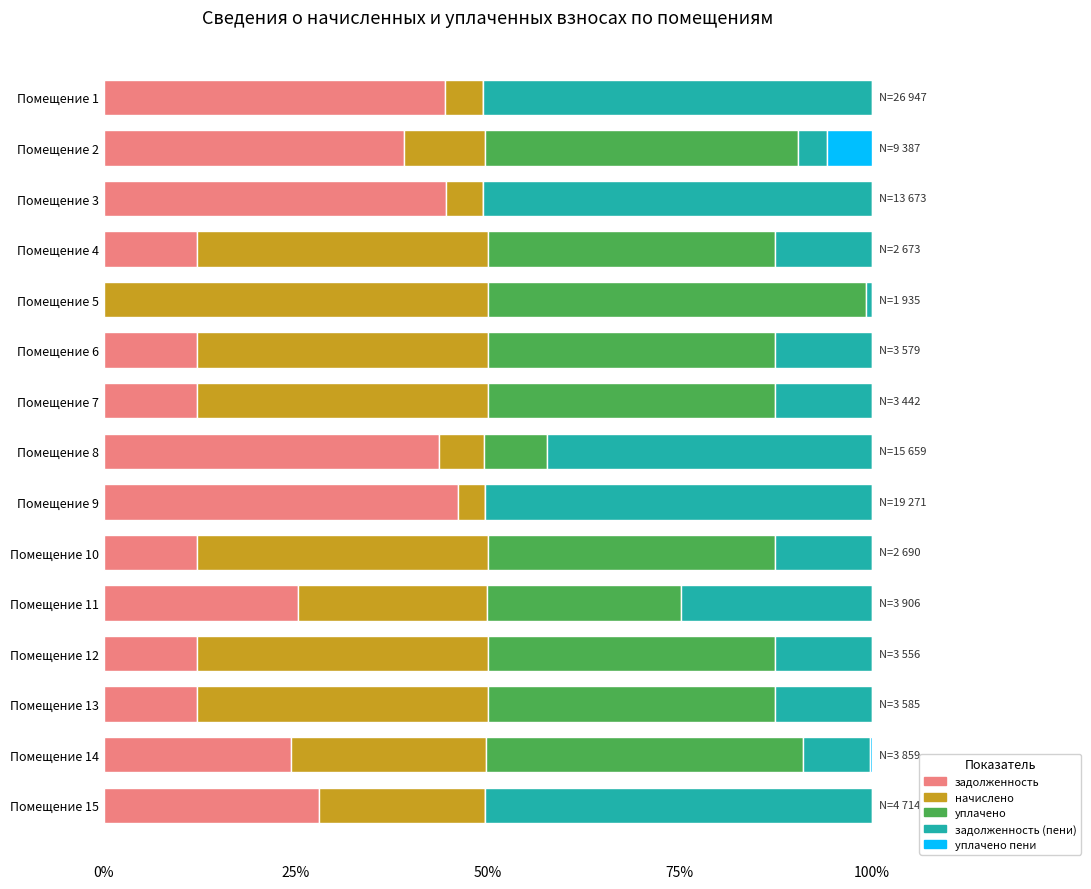

At which category is the sum across all series the highest?

Помещение 6